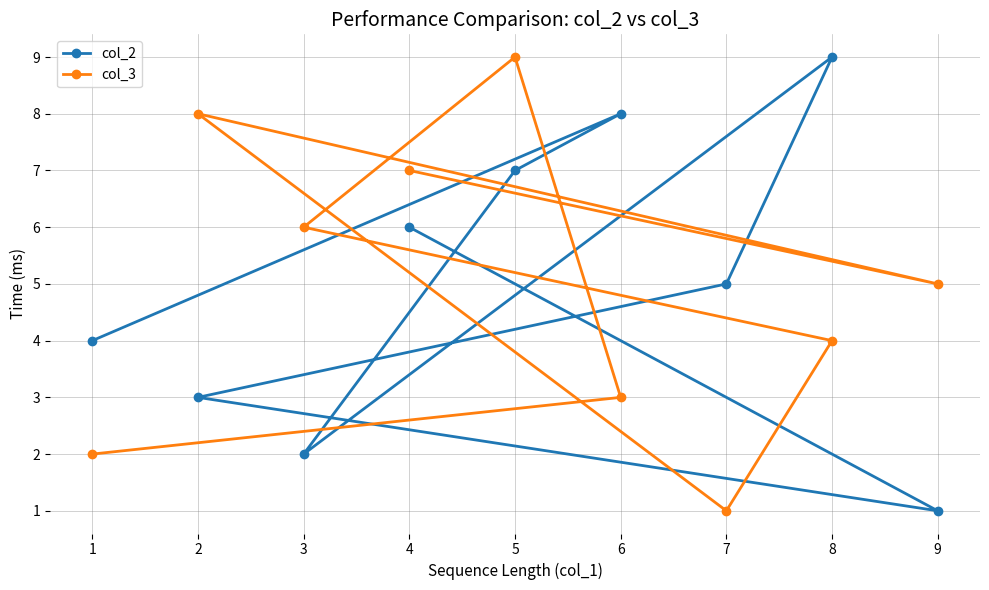

What is the difference between the maximum and minimum values in the col_2 series?

8